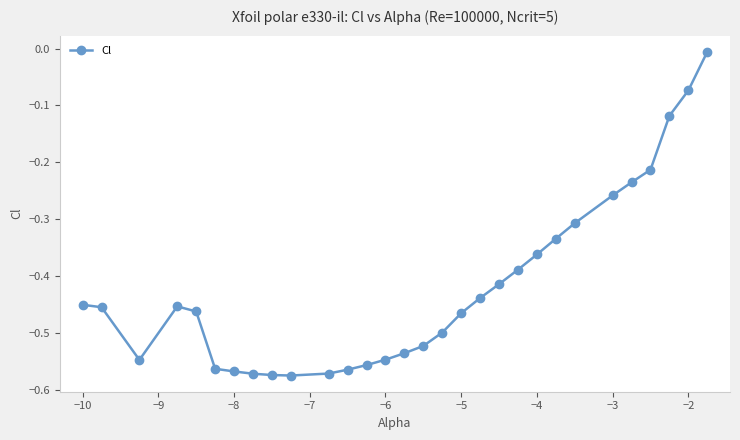

What is the difference between the second highest and minimum values?

0.5